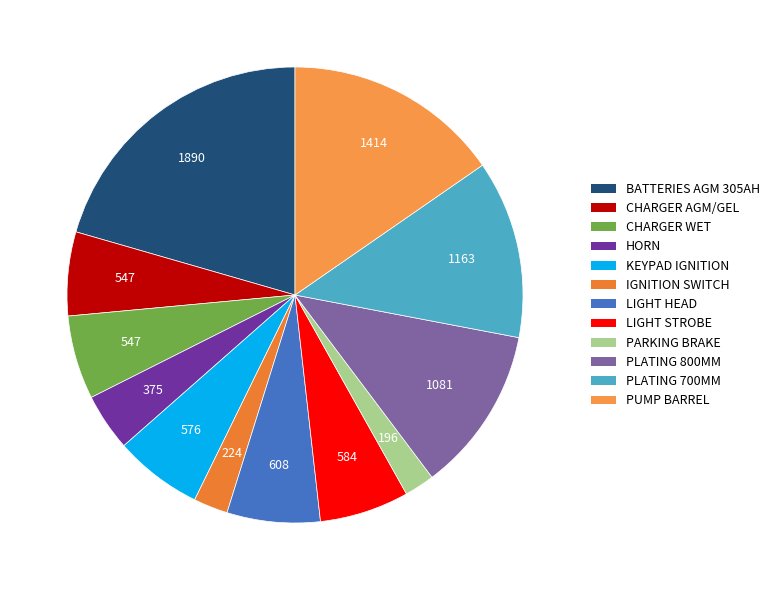

Is there a majority slice in this chart?

No